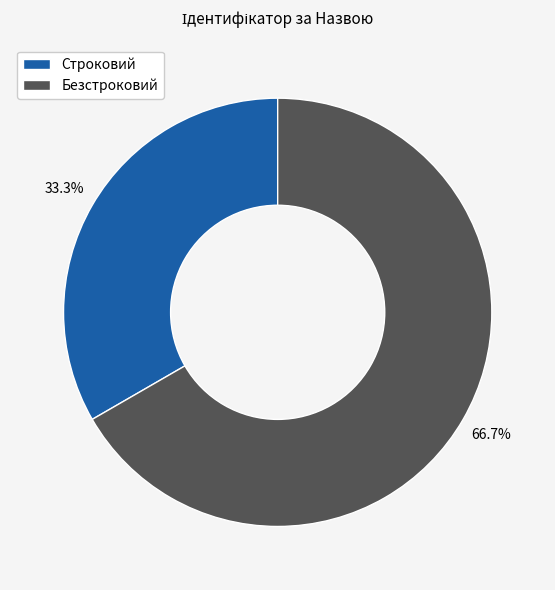

Which category has the biggest portion of the pie?

Безстроковий